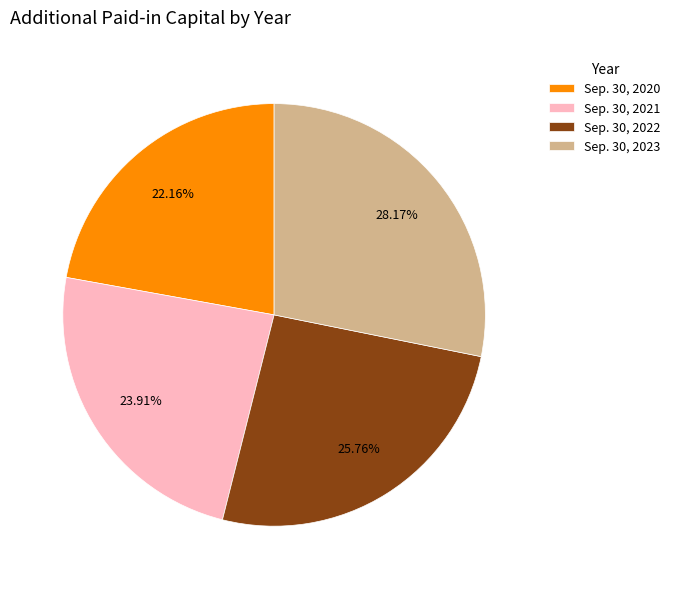

Approximately how many times larger is the value at Sep. 30, 2023 compared to Sep. 30, 2021?

1.2